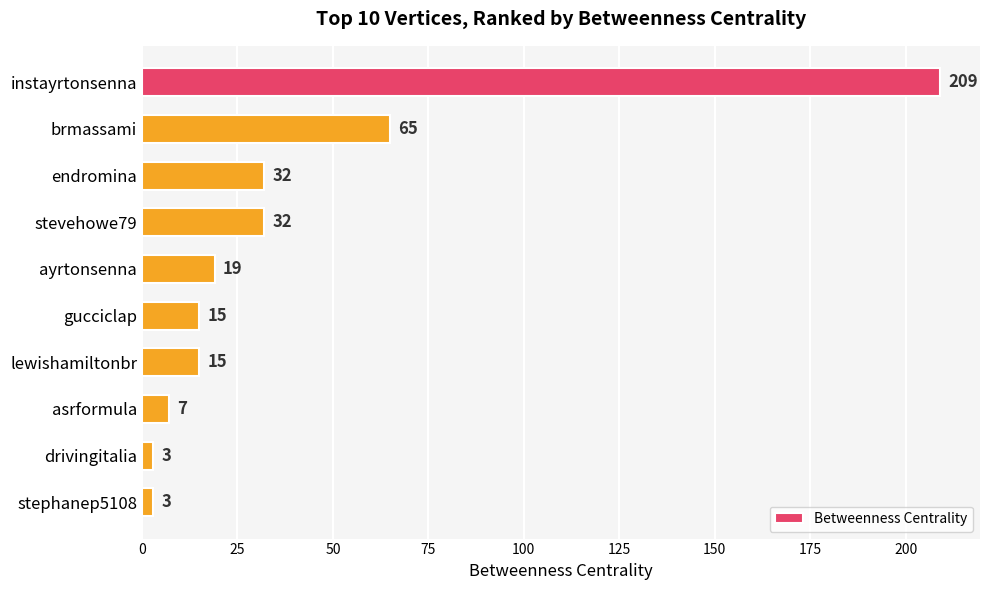

What is the ratio of the value at brmassami to the value at stevehowe79?

2.0